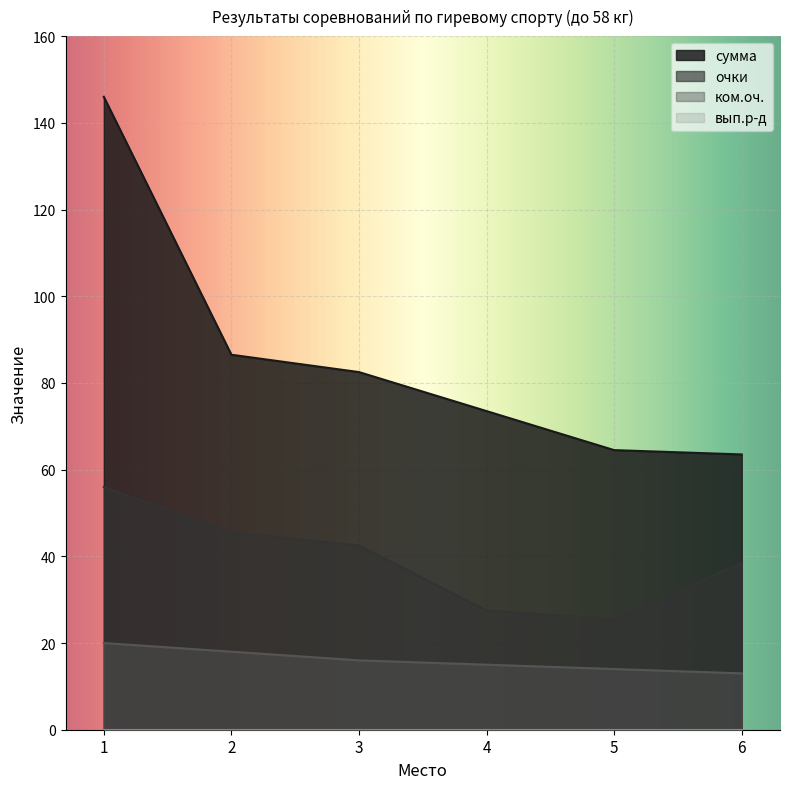

At which label is ком.оч. closest to 16?

3